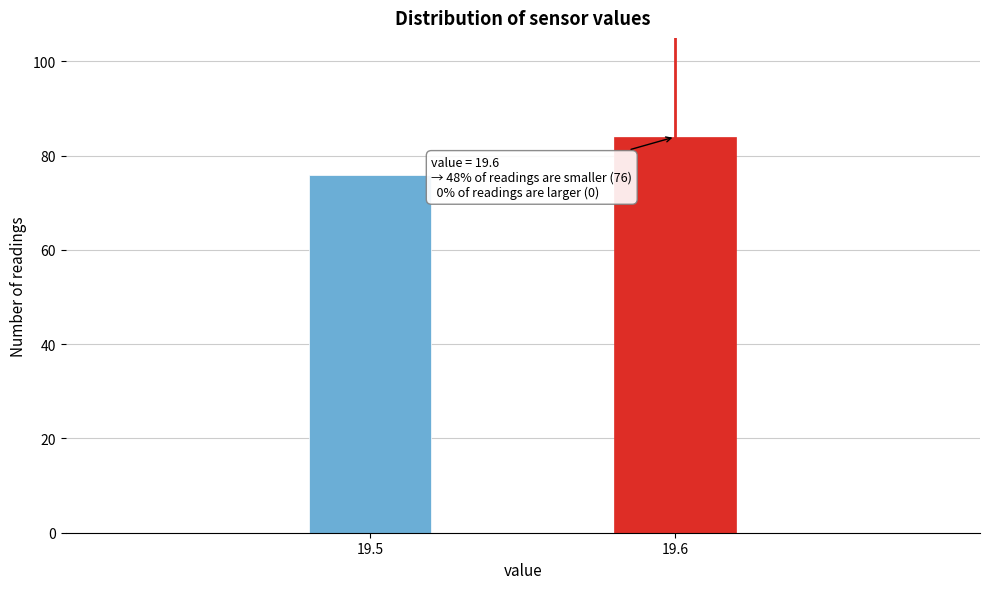

Reading left to right, list all the values displayed in this chart.

19.5=76	19.6=84